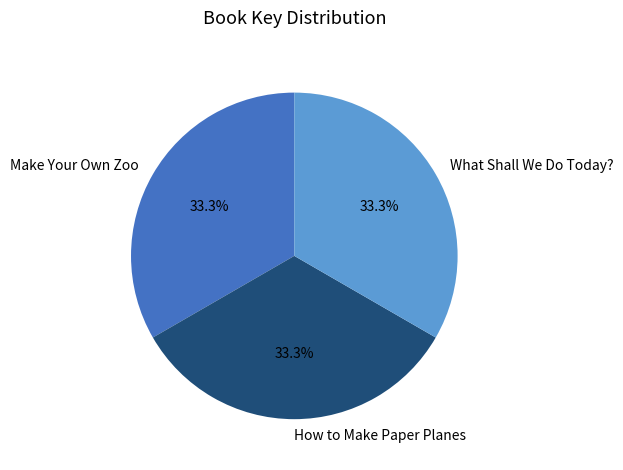

What percentage do What Shall We Do Today? and How to Make Paper Planes together represent?

66.7%